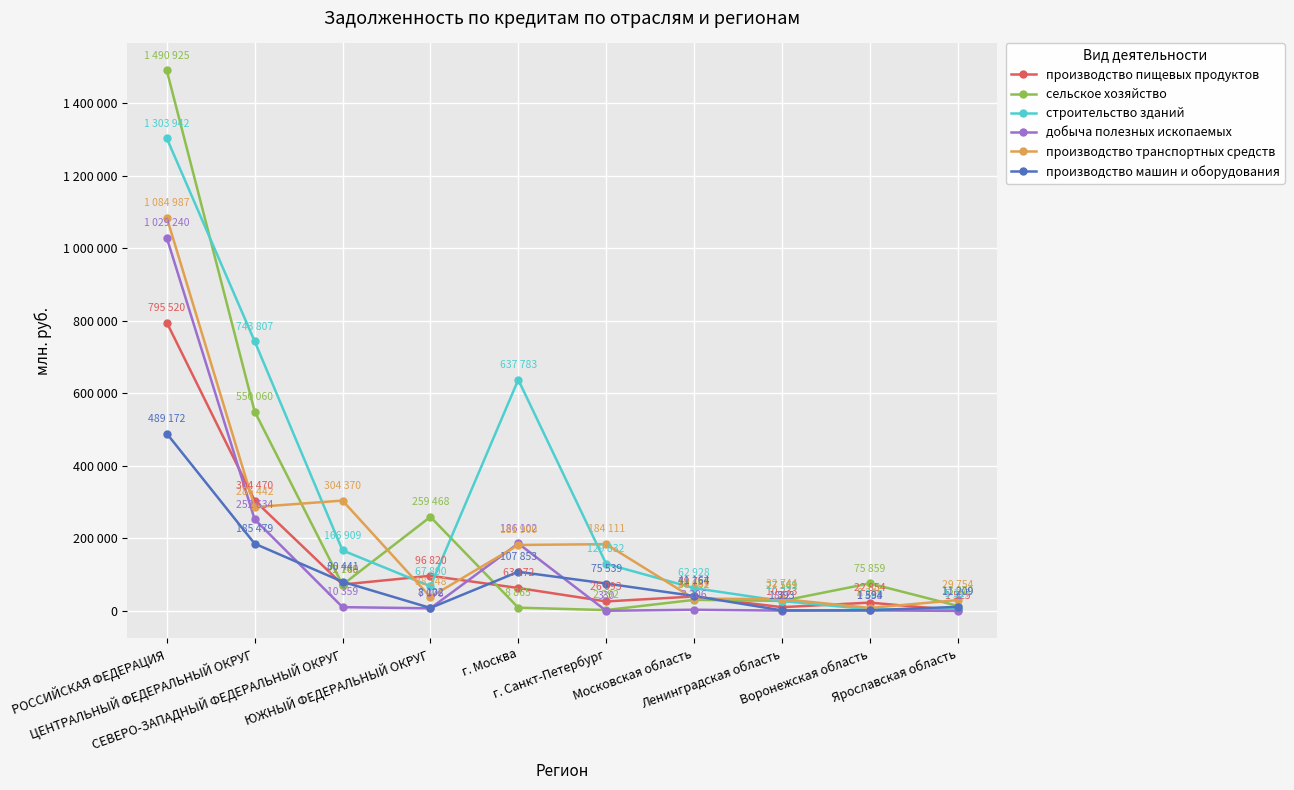

Reading right to left, list all the values displayed in this chart.

производство пищевых продуктов: 1525	22854	10233	39757	26093	63172	96820	72760	304470	795520
сельское хозяйство: 13870	75859	27541	30462	2292	8865	259468	72145	550060	1490925
строительство зданий: 5117	4385	27169	62928	129832	637783	67890	166909	743807	1303942
добыча полезных ископаемых: 1	1333	822	3206	330	186102	7076	10359	252634	1029240
производство транспортных средств: 29754	8245	32744	33659	184111	181900	38348	304370	286442	1084987
производство машин и оборудования: 11209	1594	1393	41164	75539	107853	8102	80441	185479	489172